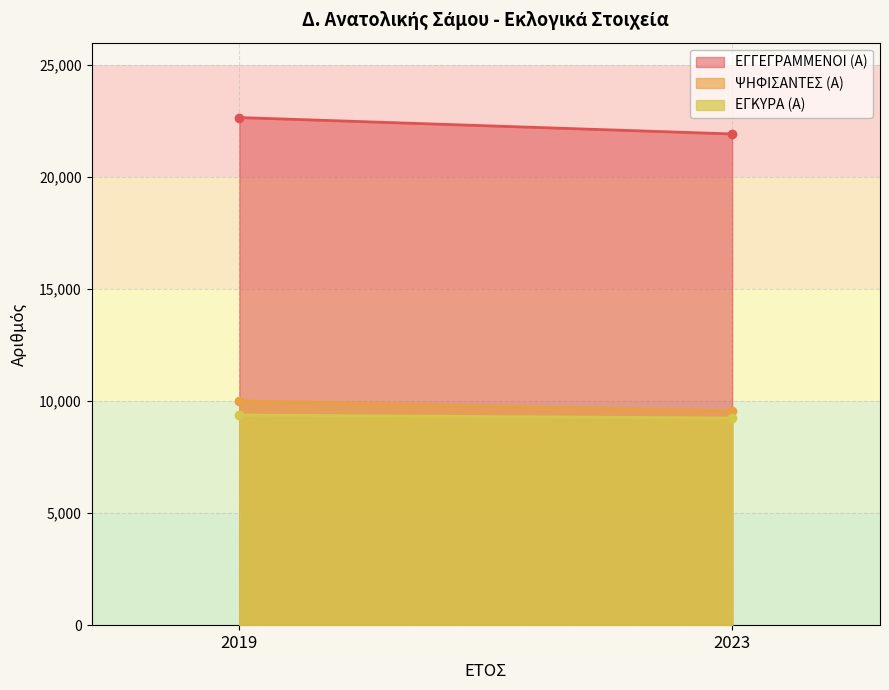

Does the chart have visible grid lines?

Yes